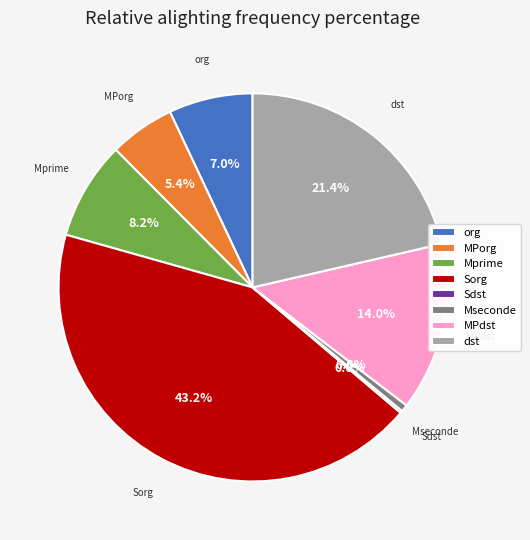

The 上下水道料 slice represents 3% of the pie. True or false?

False